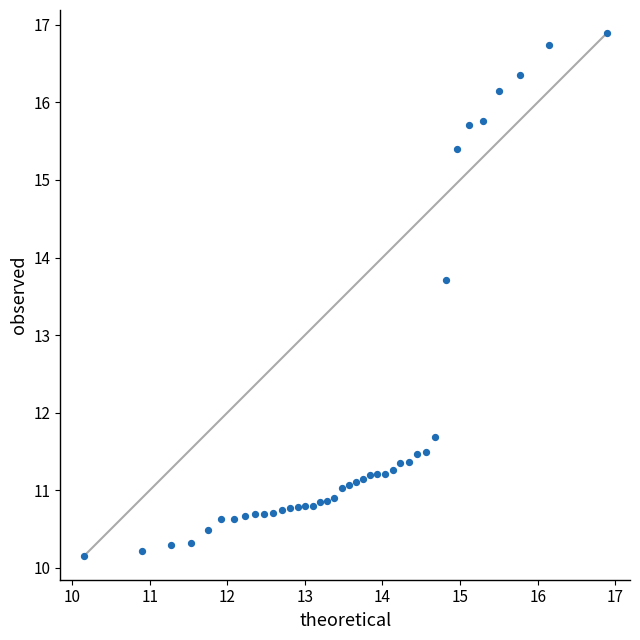

What Y value in the scatter plot is closest to 13?

13.7